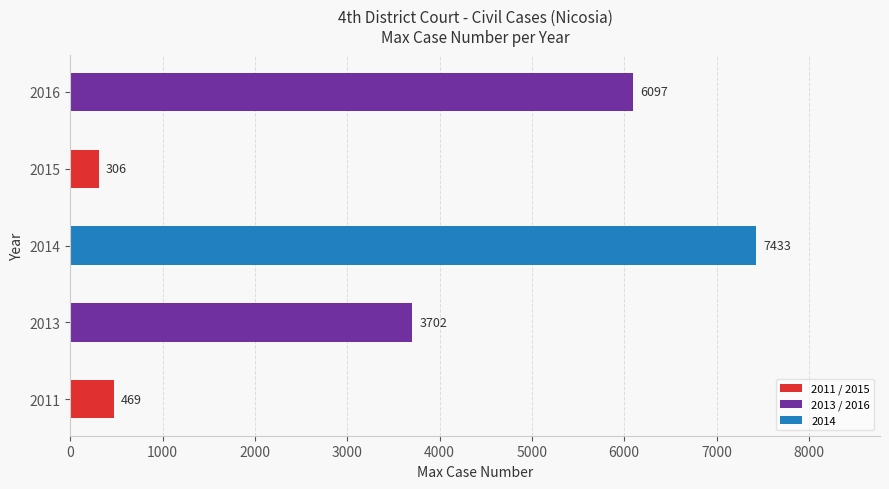

At which label is the value closest to 3869?

2013